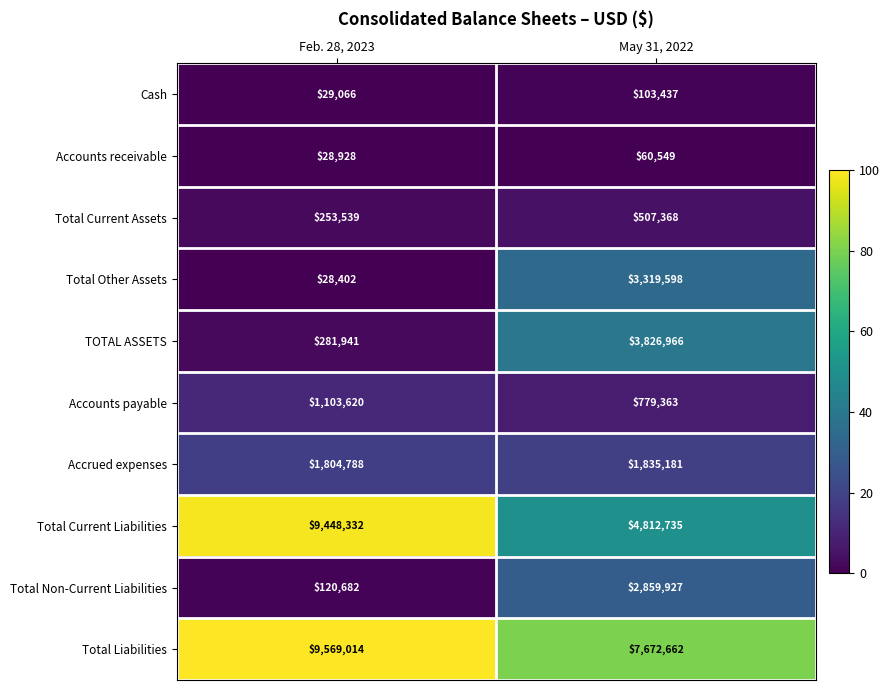

The Total Non-Current Liabilities series shows 120682 at Feb. 28, 2023. True or false?

True